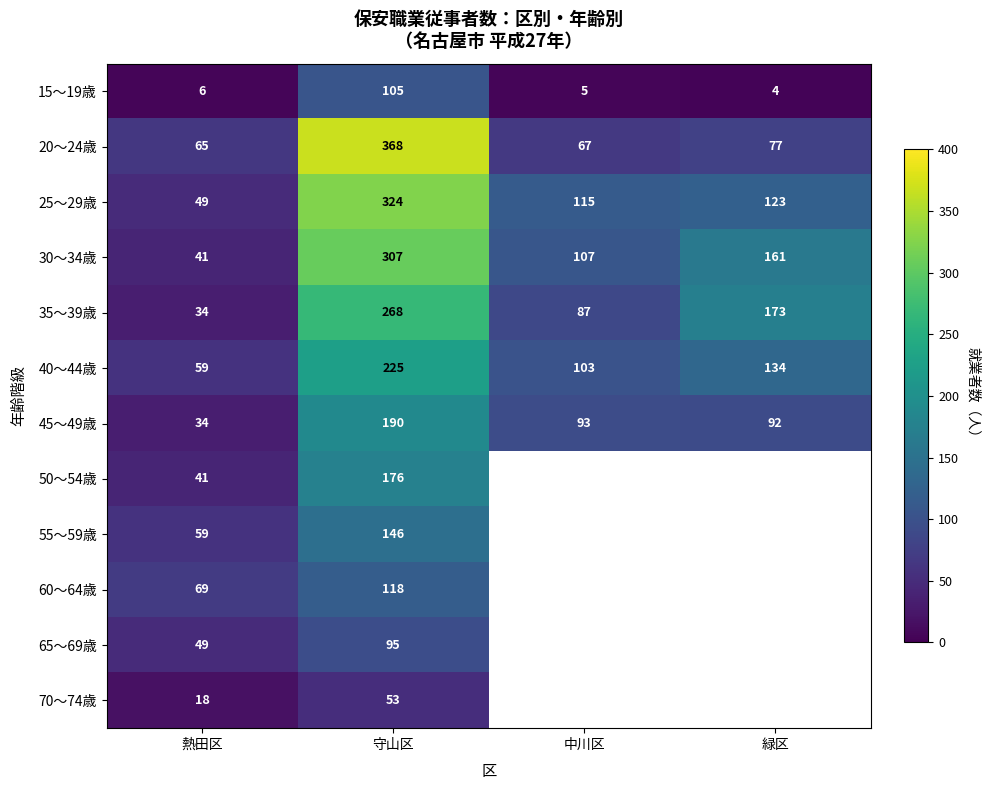

True or false: 25～29歳 has a value of 49 at 熱田区.

True